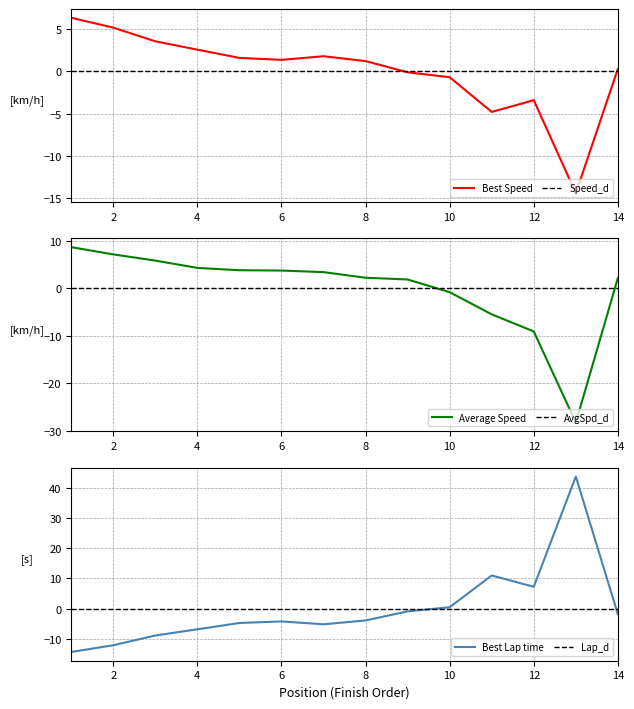

True or false: Average Speed has a value of 2.2 at 14.

True